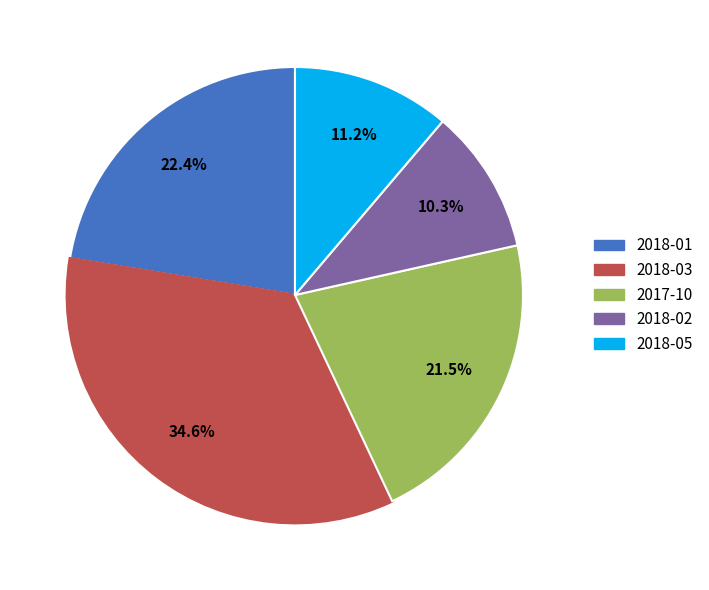

To the nearest percent, what is the difference between the largest and smallest slice percentages?

24%